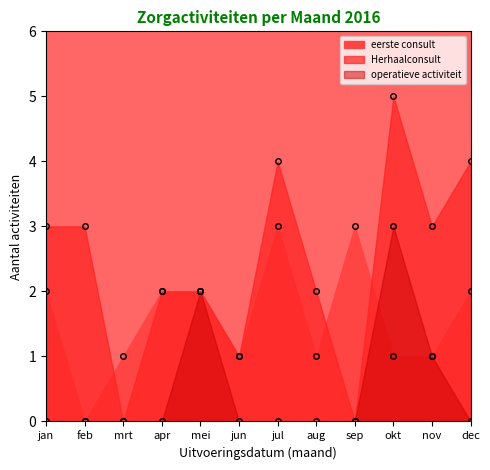

True or false: operatieve activiteit and Herhaalconsult cross at least once.

False